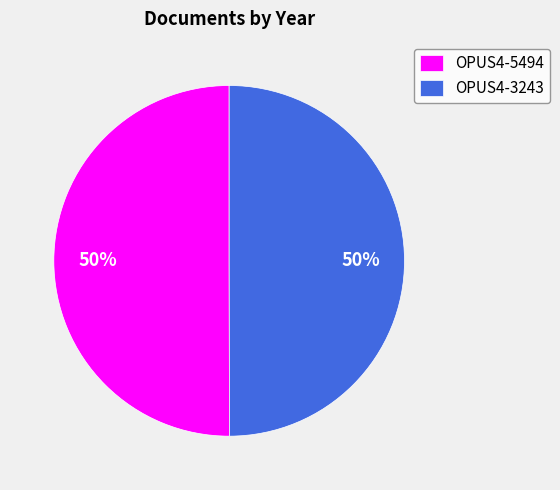

Approximately how many times larger is the value at OPUS4-5494 compared to OPUS4-3243?

1.0